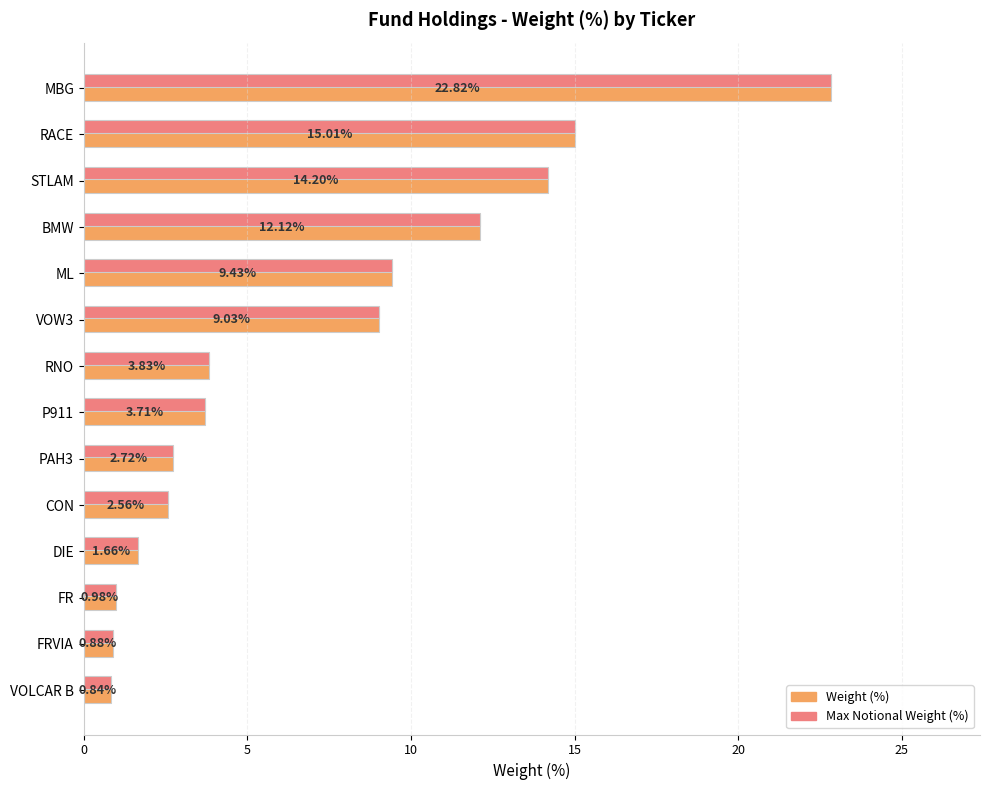

Rank the categories by Weight (%) value from lowest to highest.

VOLCAR B, FRVIA, FR, DIE, CON, PAH3, P911, RNO, VOW3, ML, BMW, STLAM, RACE, MBG